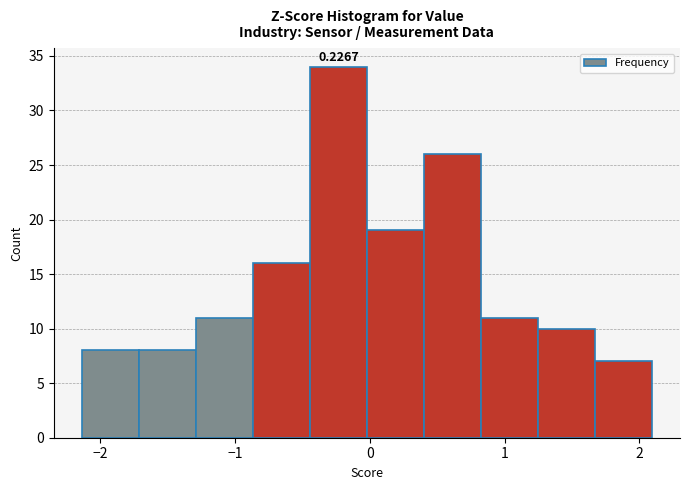

Which range on the x-axis has the tallest bar?

-0.4 to 0.0